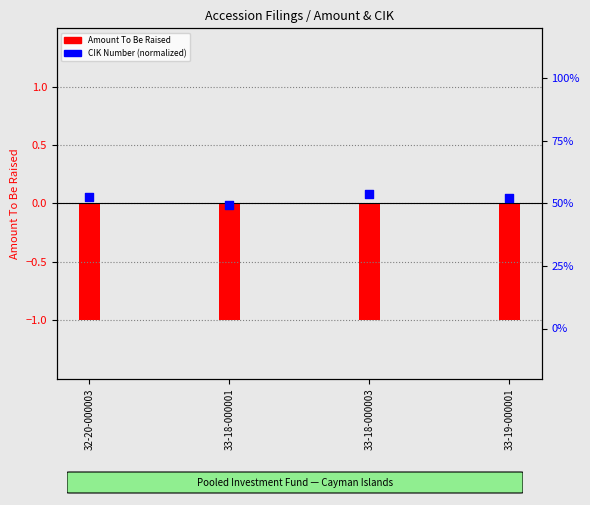

Which series has the largest total across all categories?

CIK Number (normalized)